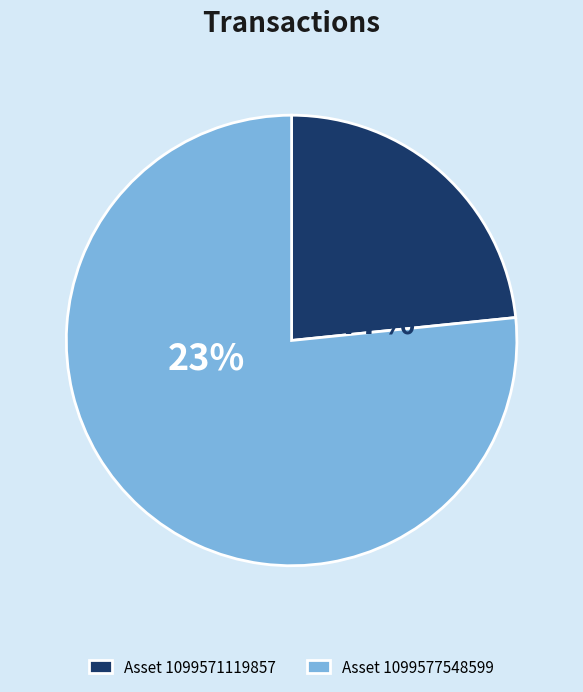

How many slices are in this pie chart?

2